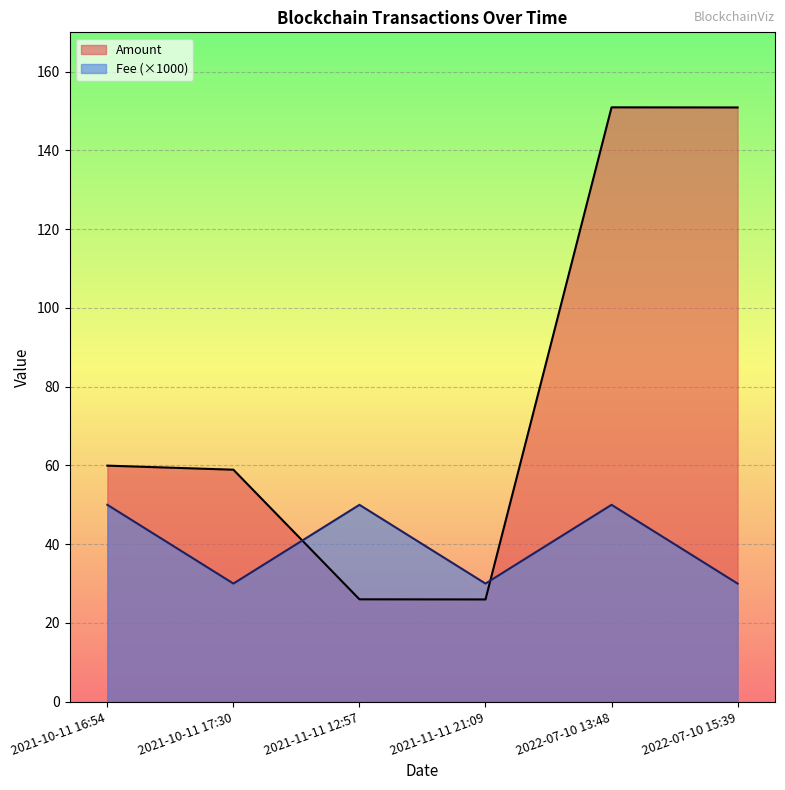

How many lines are shown in the chart?

2